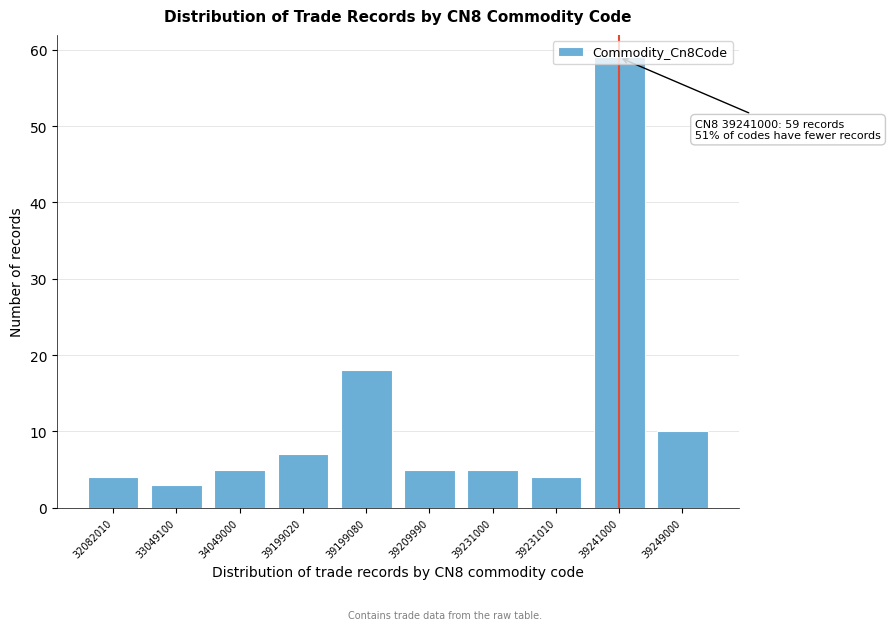

What is the value of the 9th bar from the left?

59